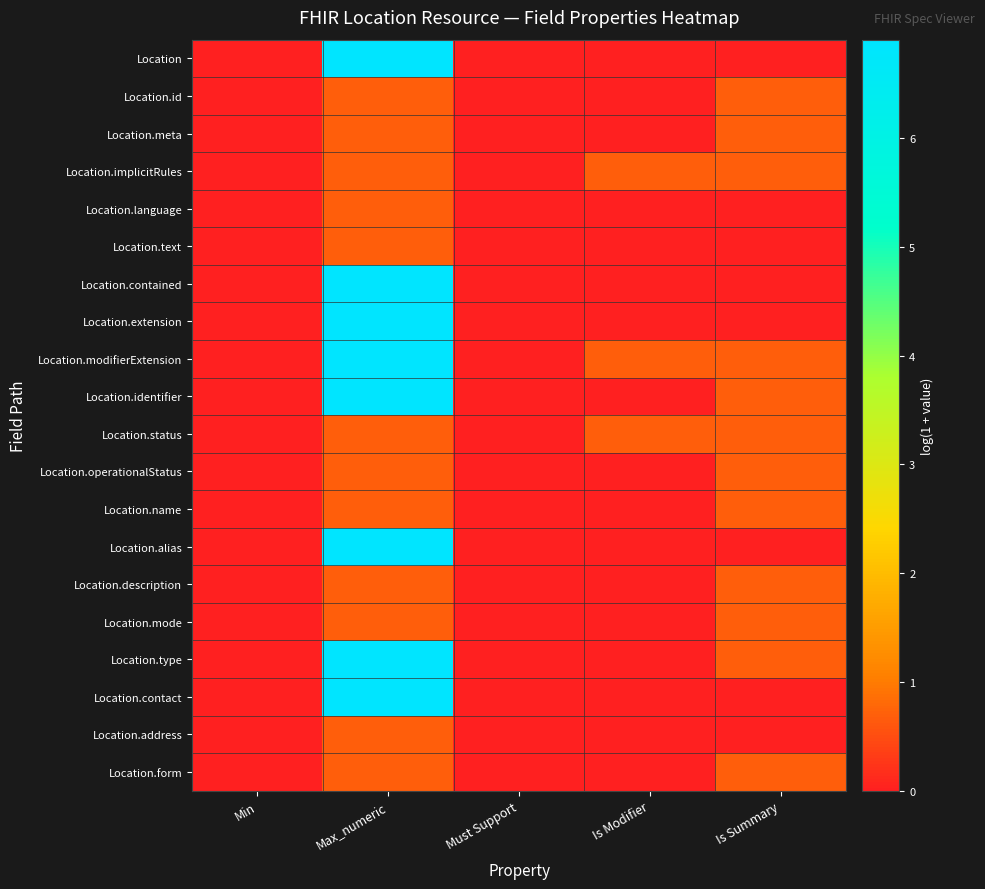

Which series has the largest total across all categories?

Location.modifierExtension